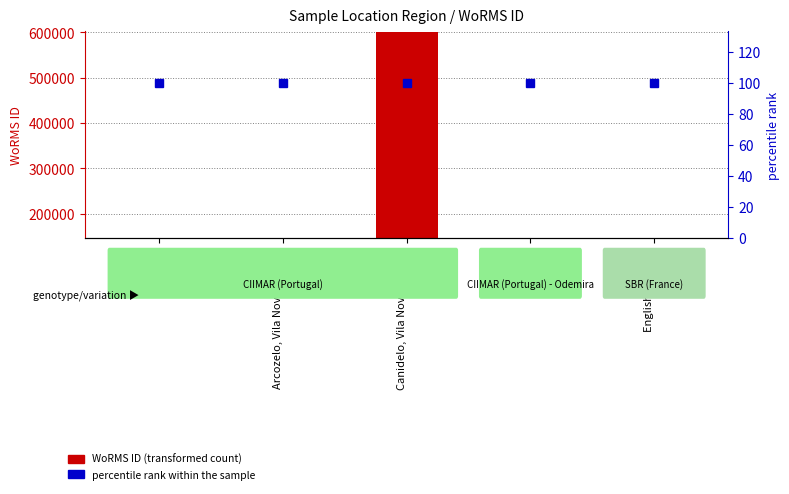

What is the value of the WoRMS ID bar at the 2nd from the left?

712